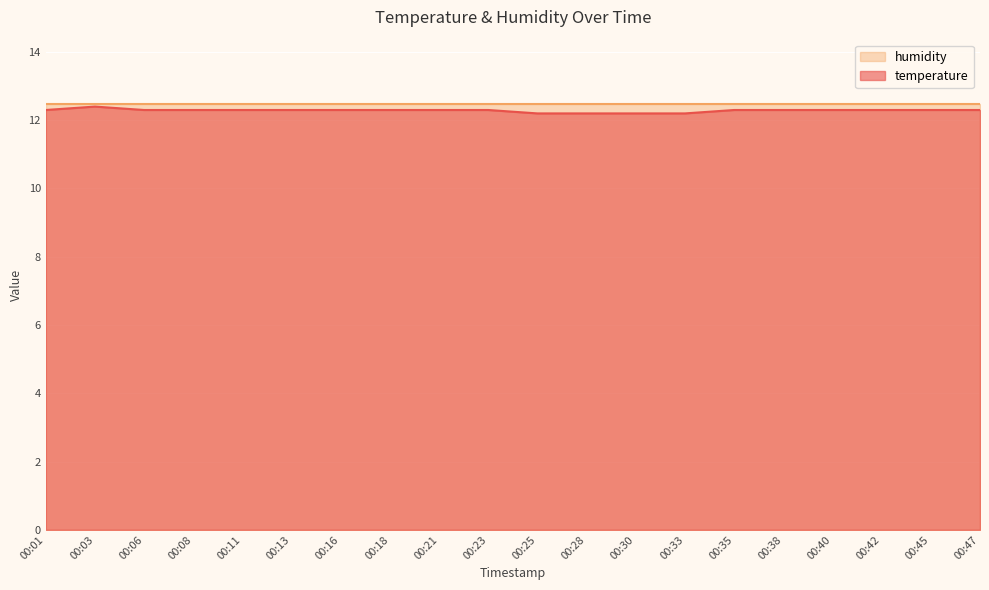

How many points are higher than both their immediate neighbors (excluding endpoints)?

1